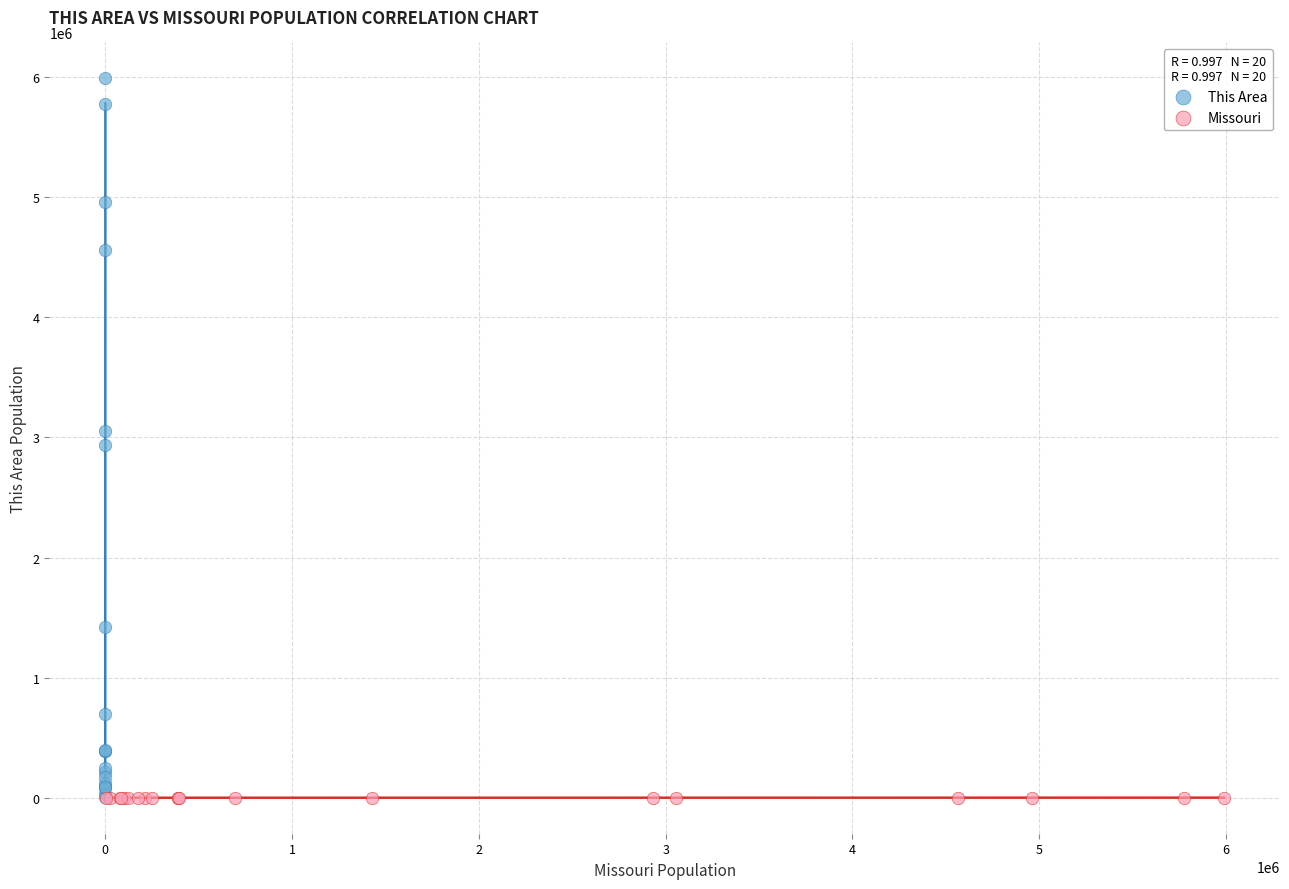

Which series has the largest Y range (max minus min)?

This Area